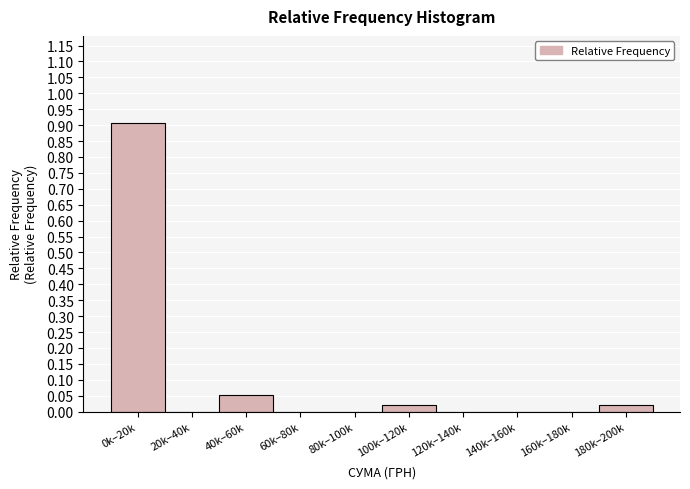

What is the greatest value displayed?

0.9